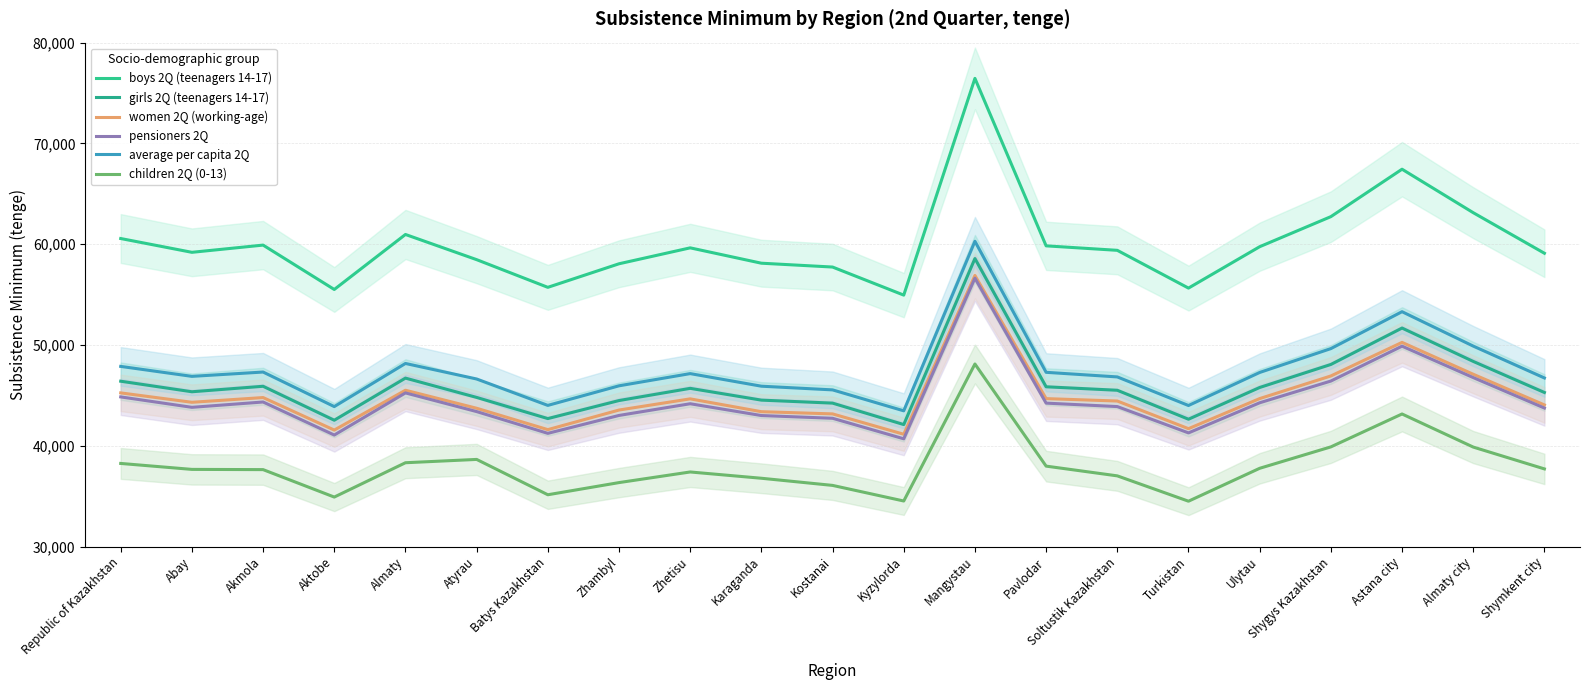

How many distinct data groups are displayed?

6